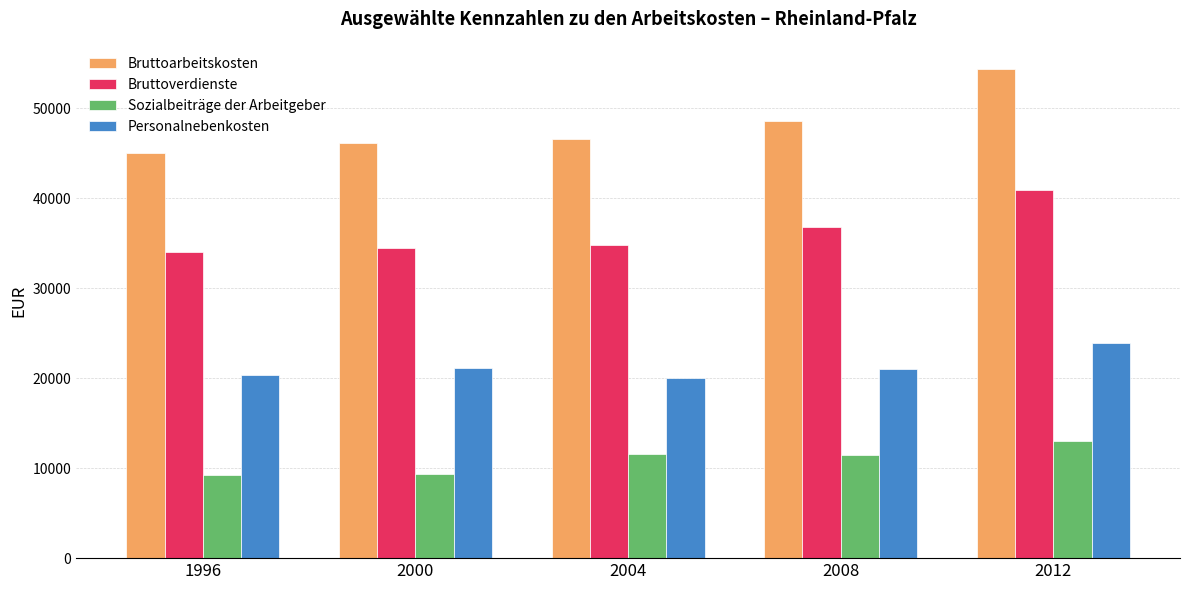

Does the chart contain stacked bars?

No